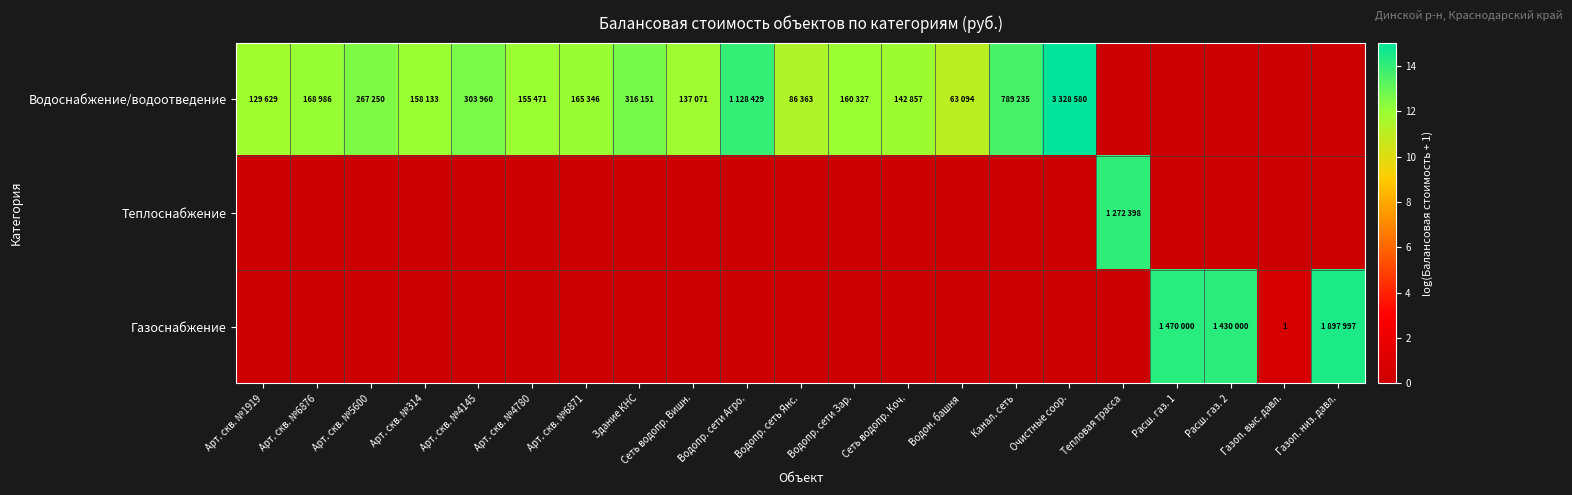

The Водоснабжение/водоотведение series shows 11.4 at Водопр. сеть Янс.. True or false?

True